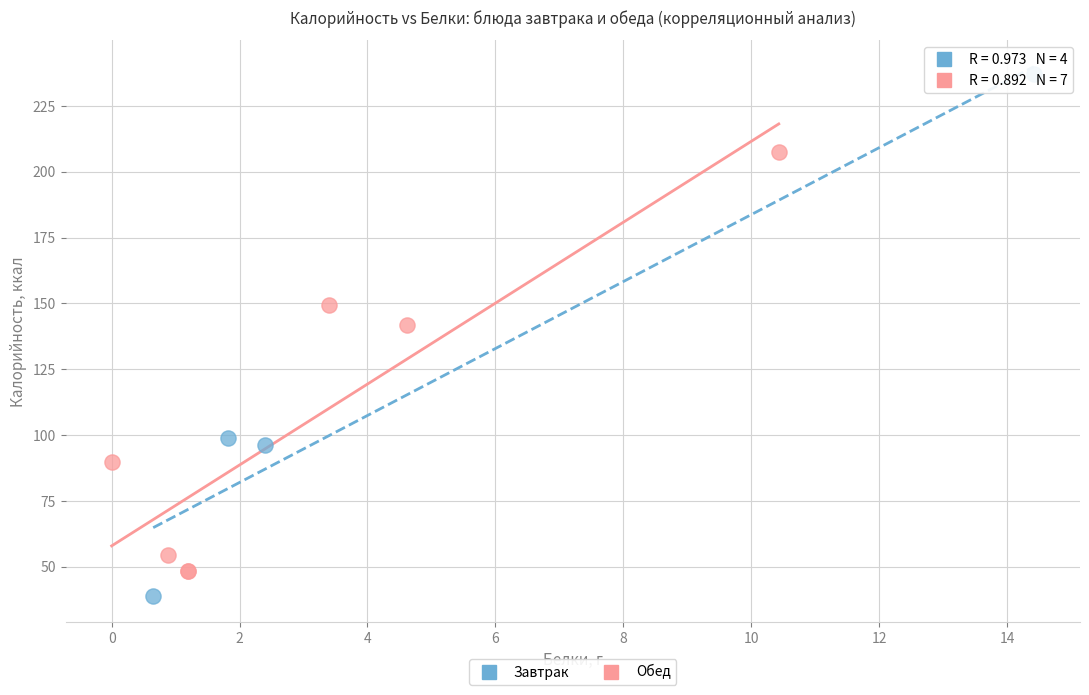

Which series contains the lowest Y value?

Завтрак